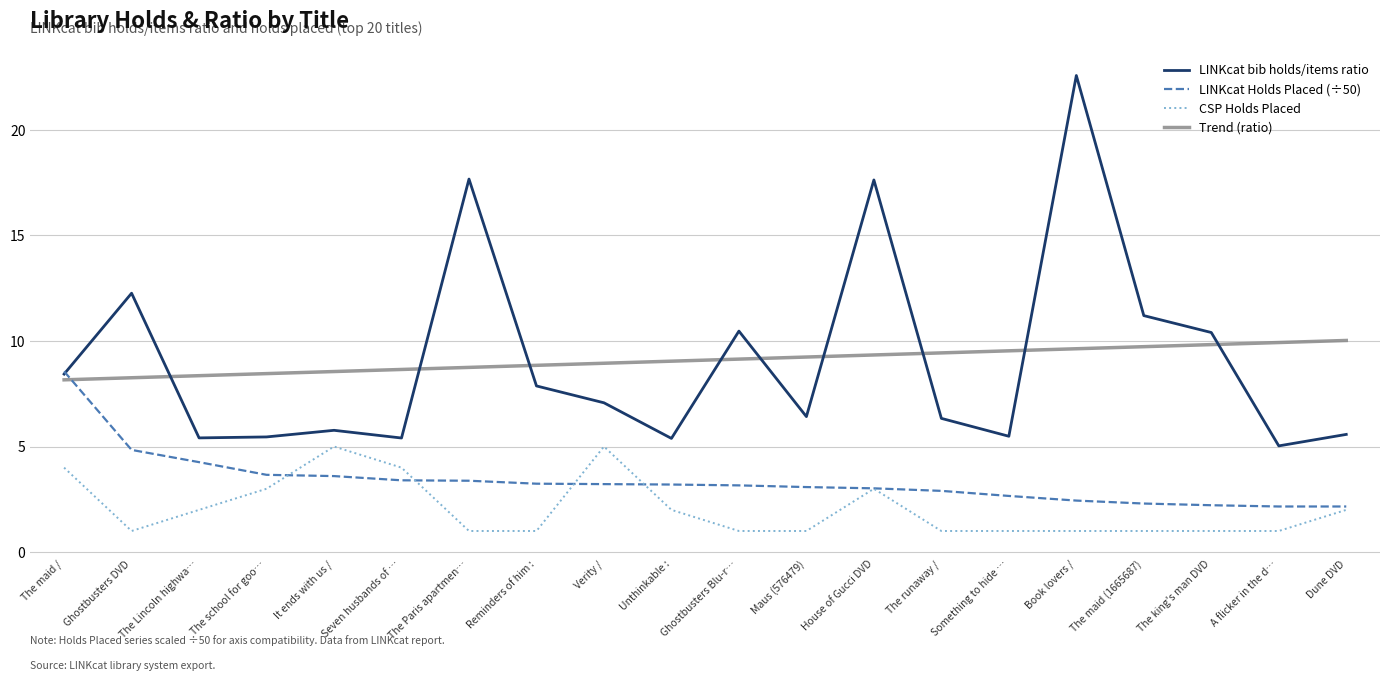

What position from the left is Ghostbusters DVD?

2